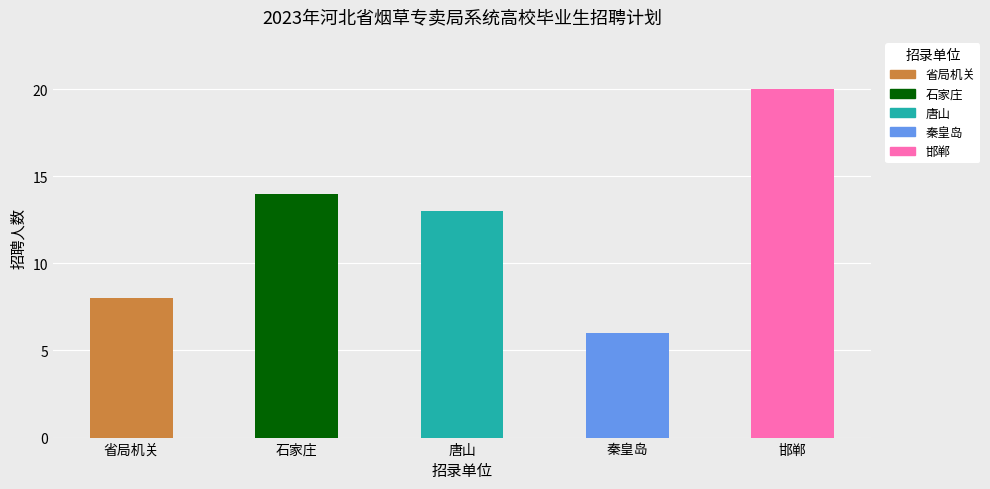

What is the change in value from 石家庄 to 唐山?

-1